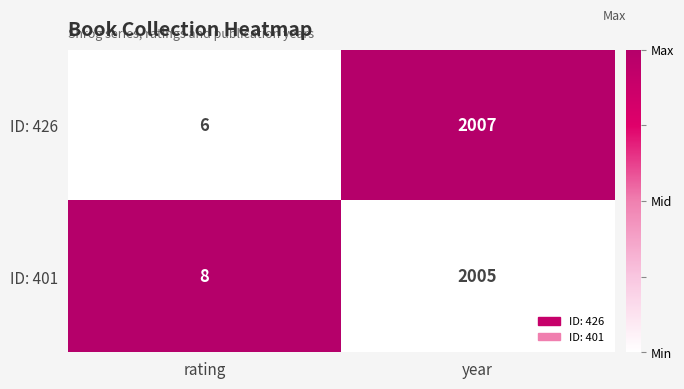

Reading left to right, extract all data points from this chart.

ID: 426: 6	2007
ID: 401: 8	2005